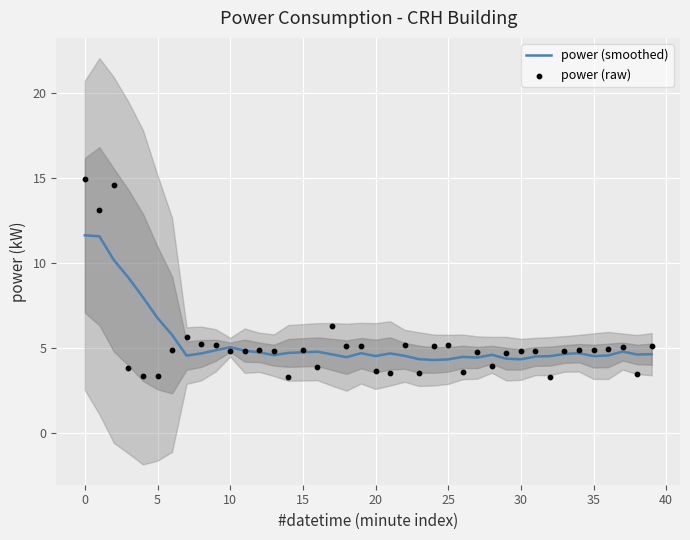

The power (smoothed) series shows 11.6 at 0. True or false?

True